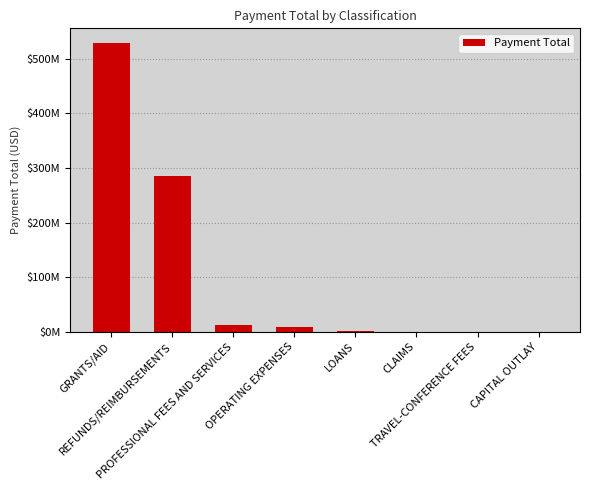

What is the difference between the maximum and minimum values?

529316566.4